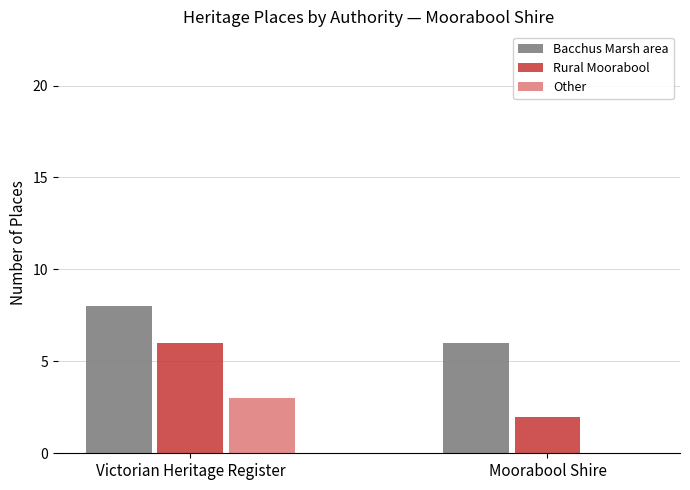

What is the highest value of the Rural Moorabool series?

6